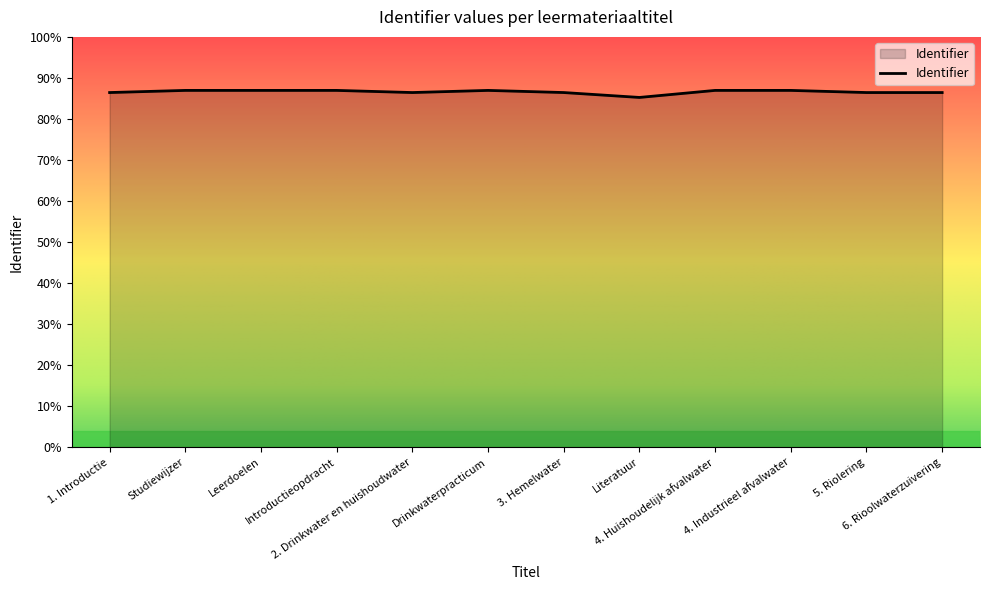

What is the value of the 10th point from the left?

3906955